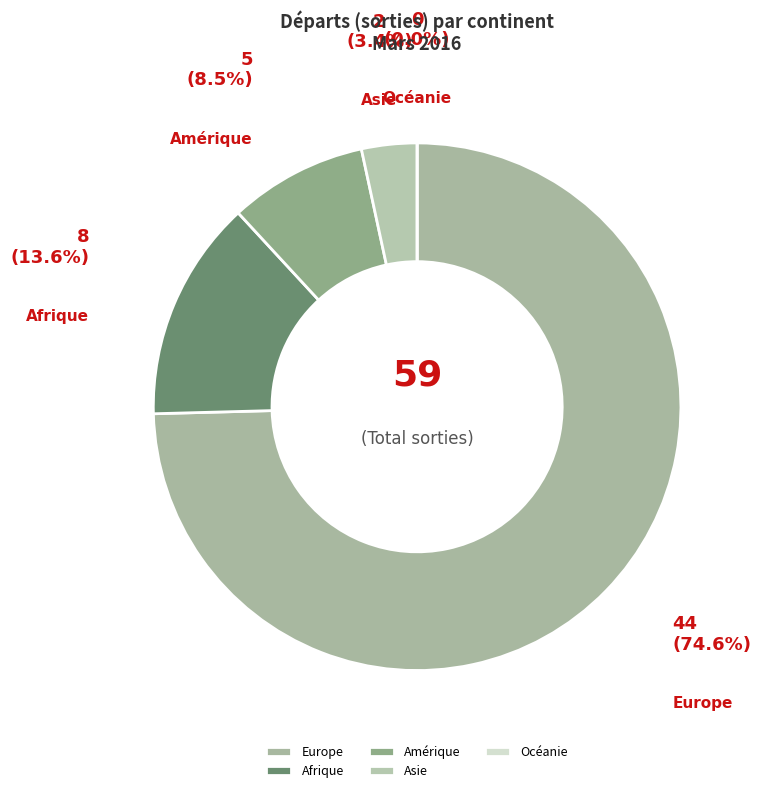

To the nearest percent, what is the difference between the Amérique and Europe slice percentages?

66%